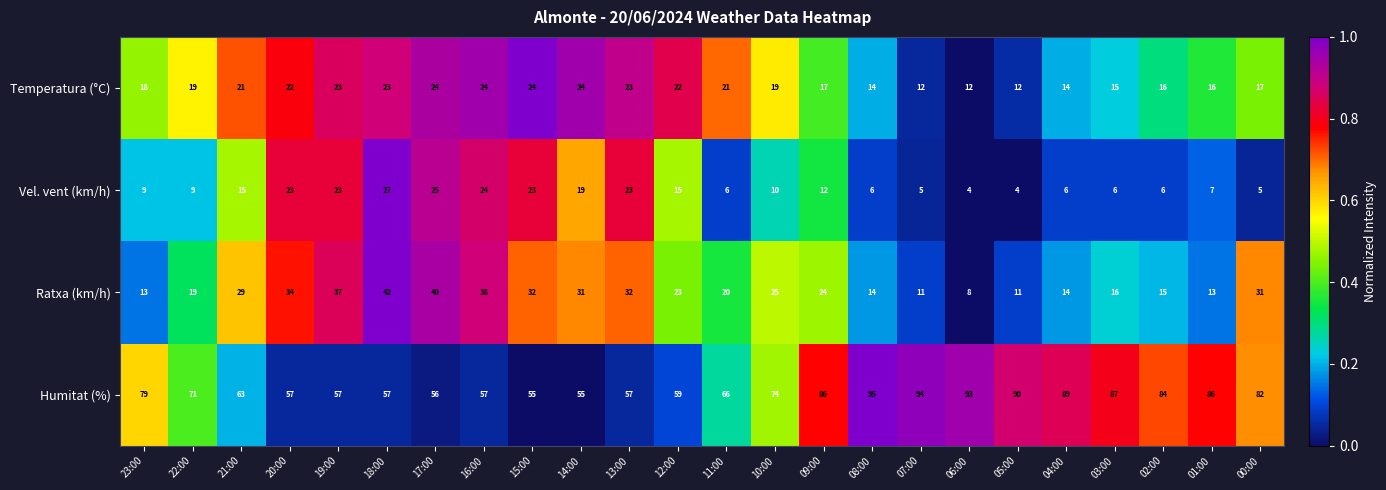

Where is Humitat (%) nearest to the value 75?

10:00